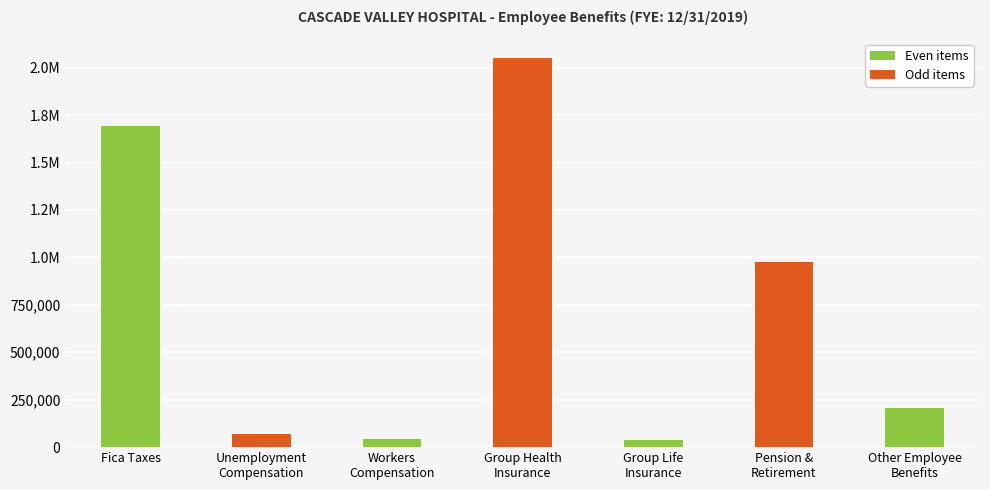

Reading left to right, transcribe all the data shown in this chart.

Fica Taxes=1690491	Unemployment
Compensation=69151	Workers
Compensation=40795	Group Health
Insurance=2052198	Group Life
Insurance=38647	Pension &
Retirement=977036	Other Employee
Benefits=208611